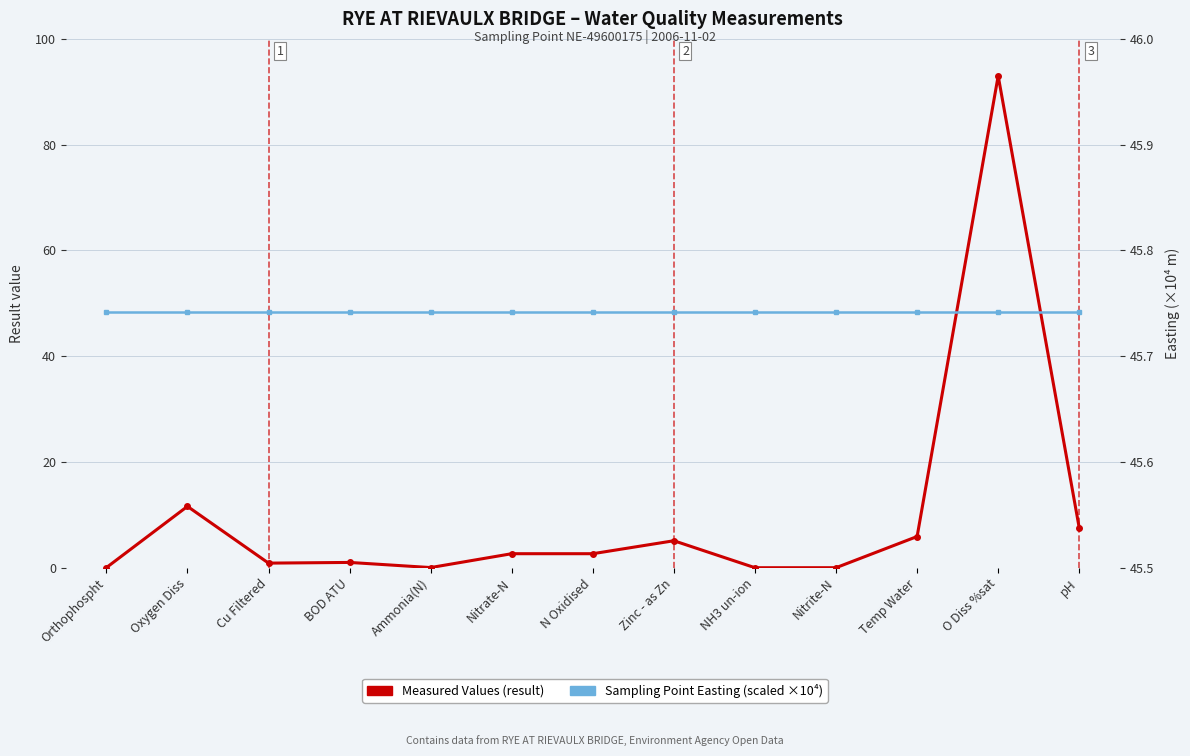

Between which two adjacent categories do Measured Values (result) and Sampling Point Easting (scaled ×10⁴) first intersect?

Temp Water and O Diss %sat